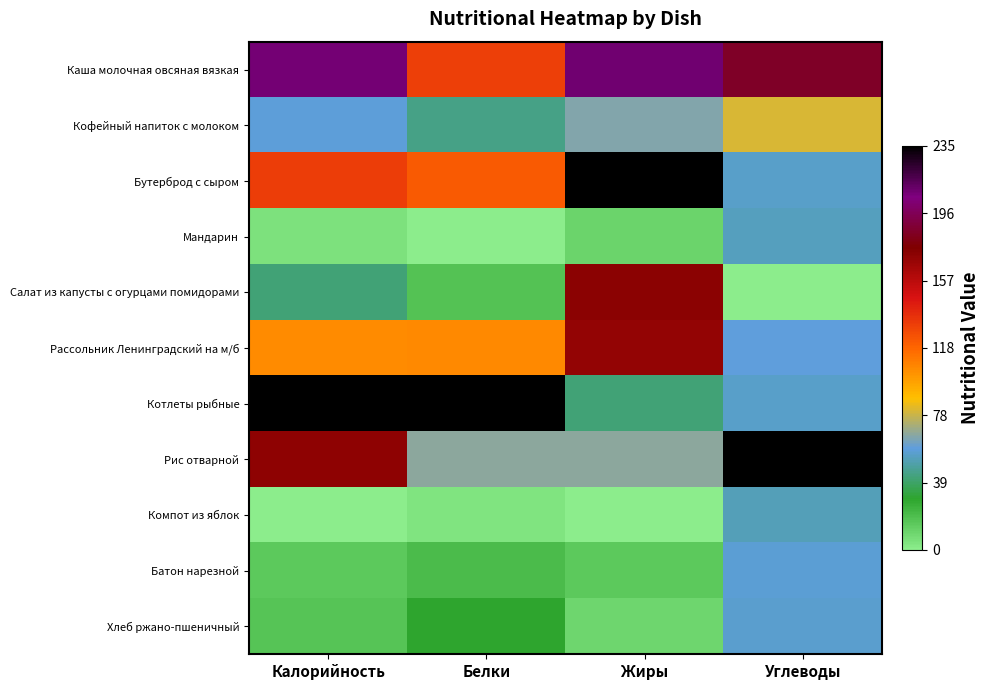

What is the spread (max minus min) of values at Жиры?

235.0